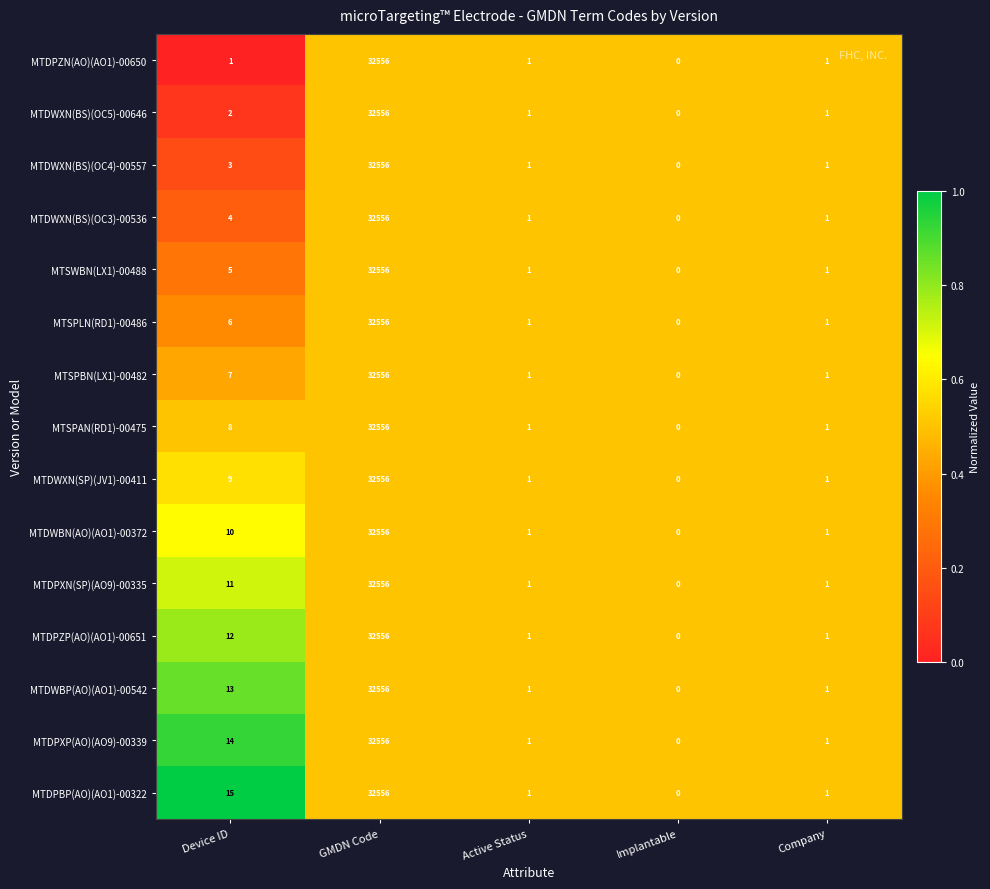

Where does the MTSPLN(RD1)-00486 series first go above 1?

Device ID